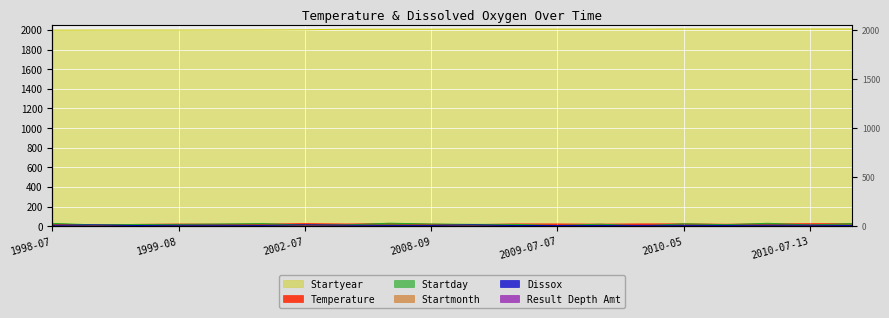

Reading left to right, extract all data points from this chart.

Temperature: 22.9	11.7	18.7	21.8	20.6	22.0	26.4	22.4	26.6	20.5	15.7	23.1	22.9	21.0	23.5	23.9	19.9	24.1	25.3	25.6
Dissox: 9.9	13.5	7.7	10.2	10.2	8.6	14.0	10.6	8.7	9.0	14.0	6.8	8.3	8.0	9.1	9.4	8.6	10.0	10.4	7.9
Startmonth: 7.0	4.0	6.0	8.0	6.0	7.0	7.0	7.0	7.0	9.0	5.0	6.0	7.0	7.0	8.0	5.0	6.0	6.0	7.0	7.0
Startday: 29.0	14.0	18.0	19.0	23.0	27.0	12.0	14.0	31.0	23.0	19.0	19.0	7.0	21.0	4.0	25.0	16.0	30.0	13.0	27.0
Startyear: 1998.0	1999.0	1999.0	1999.0	2000.0	2000.0	2002.0	2008.0	2008.0	2008.0	2009.0	2009.0	2009.0	2009.0	2009.0	2010.0	2010.0	2010.0	2010.0	2010.0